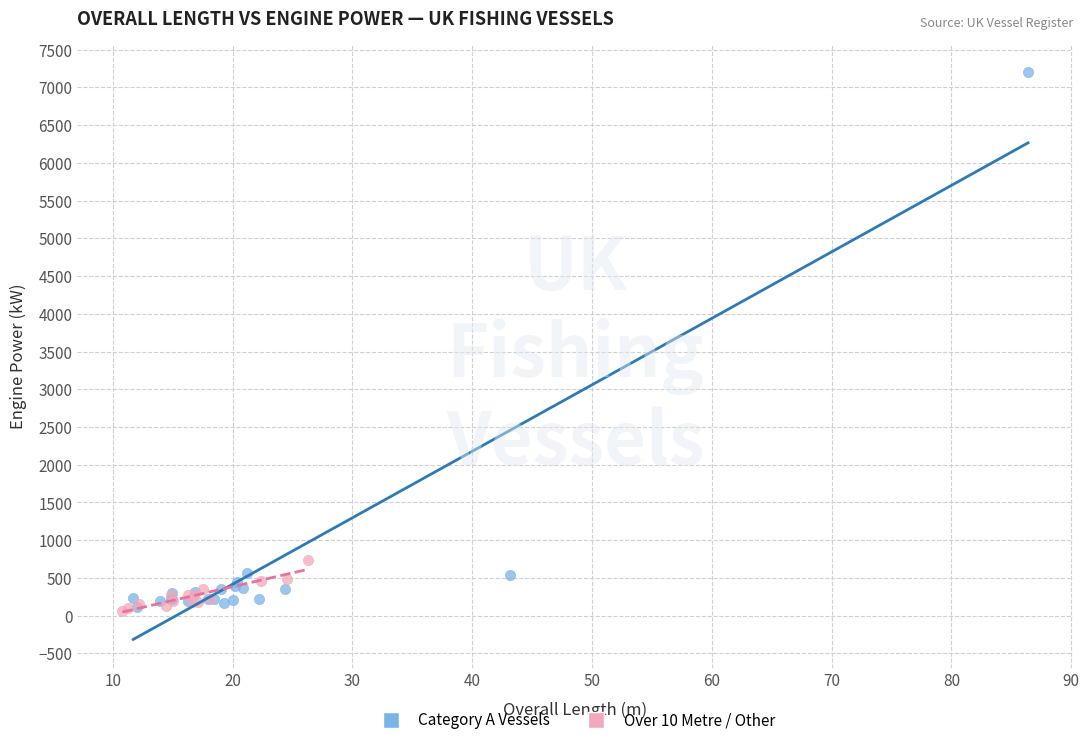

Which series has the largest Y range (max minus min)?

Category A Vessels